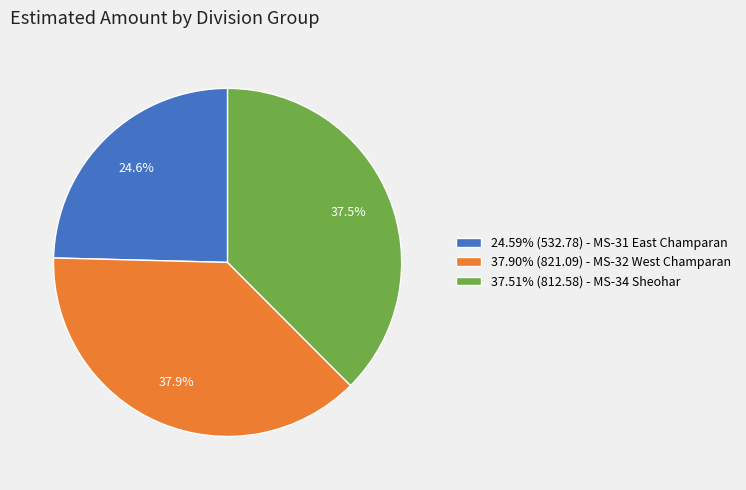

How many segments does this pie chart have?

3